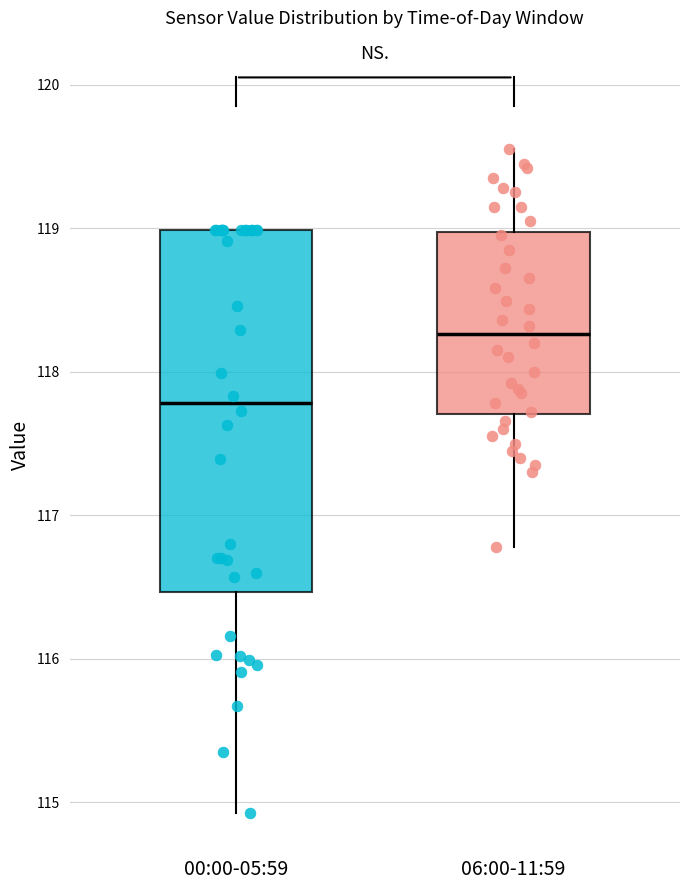

Reading left to right, read every box against the y-axis: the position of its median line, the range the box covers, and the ends of its whiskers. The values are not printed on the chart, so give them approximately, as read against the axis.

00:00-05:59: median 117.8, box 116.5 to 119.0, whiskers 114.9 to 119.0
06:00-11:59: median 118.3, box 117.7 to 119.0, whiskers 116.8 to 119.6